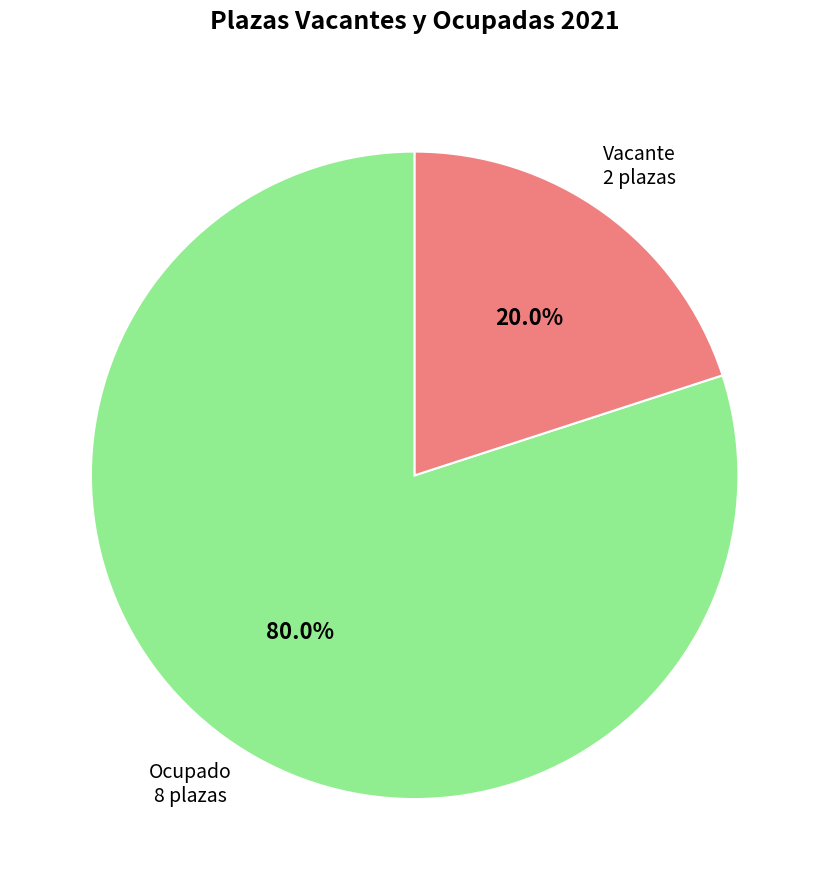

How many slices are in this pie chart?

2